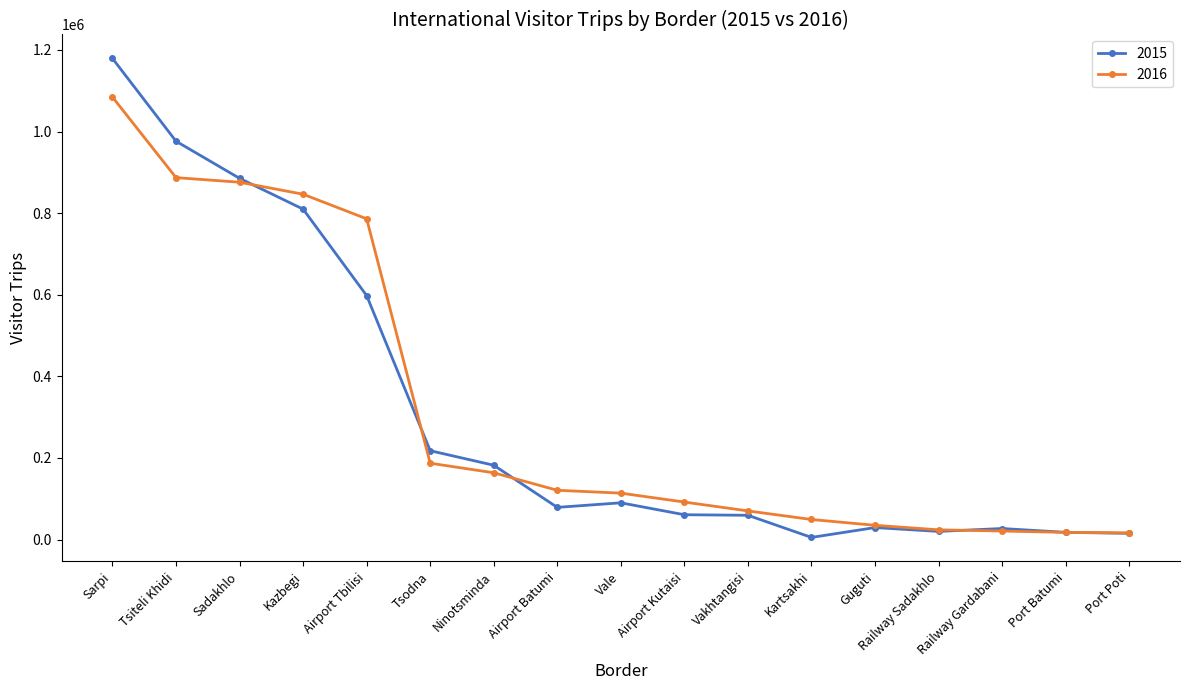

Which series has the widest spread of values?

2015